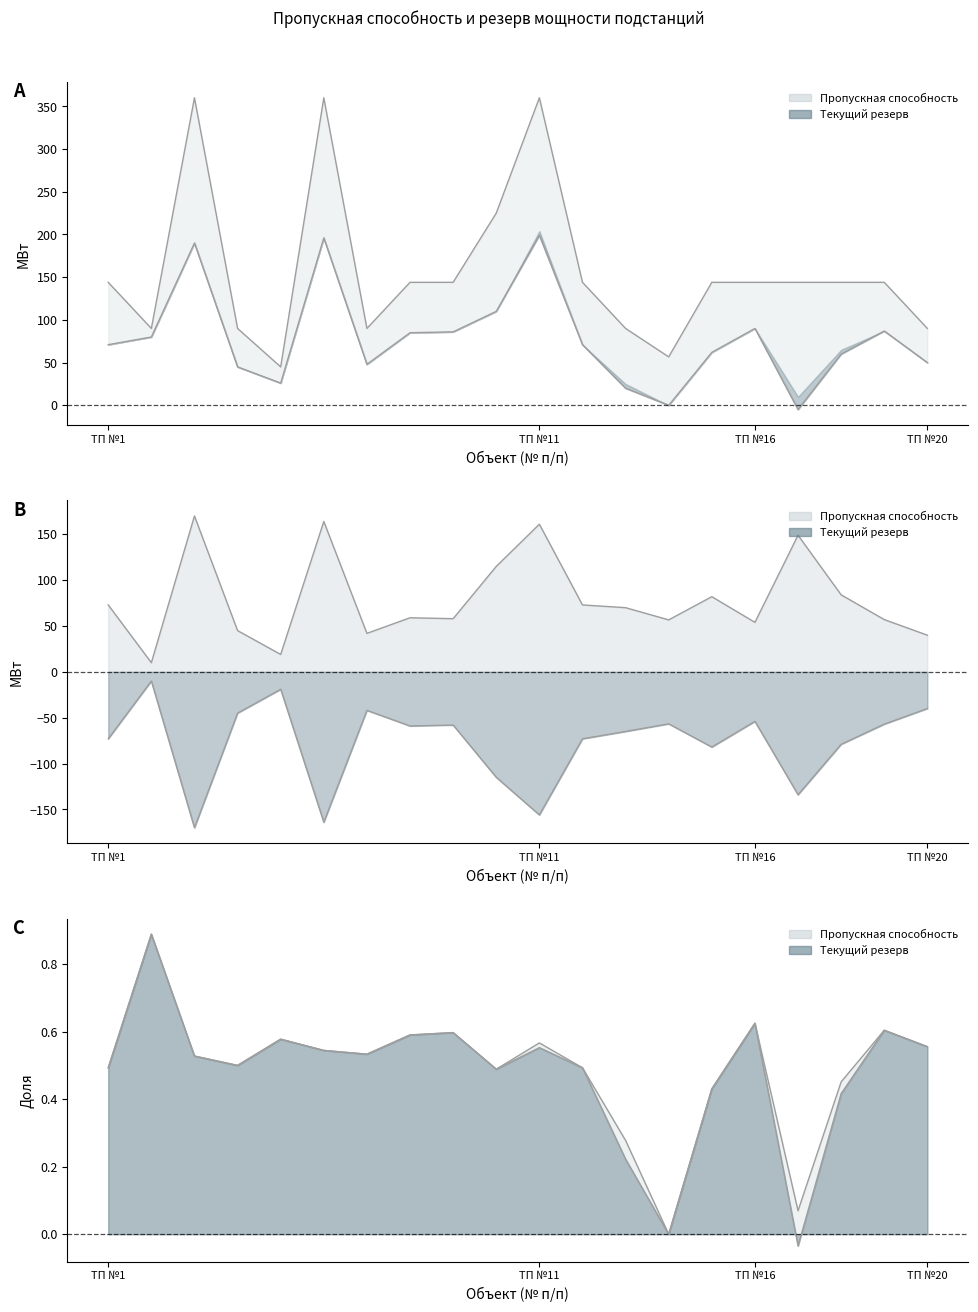

Count the number of data series in this chart.

2